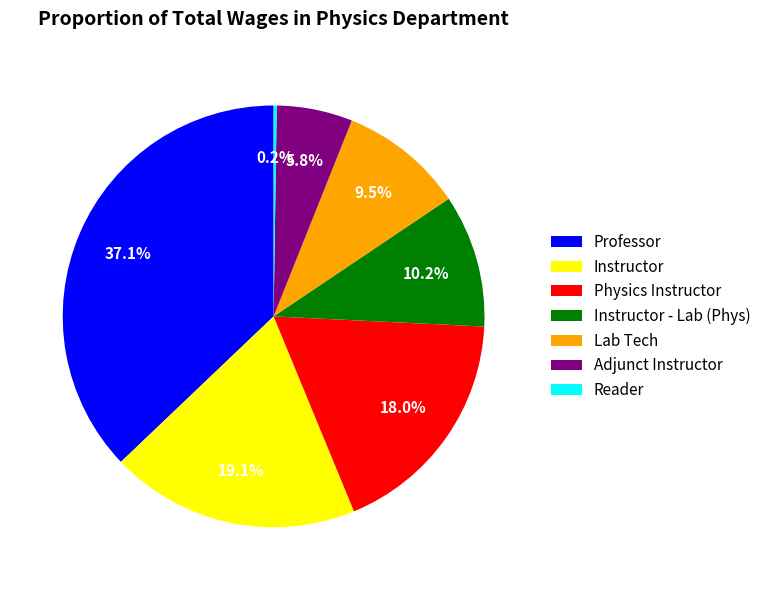

To the nearest percent, what is the average slice percentage?

14%